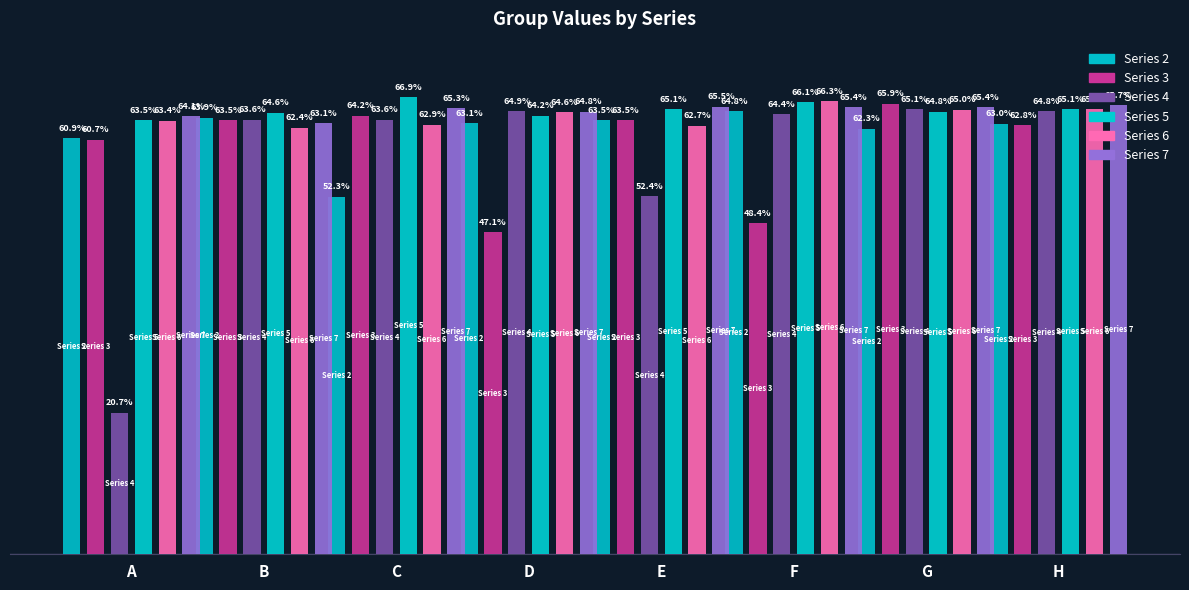

What is the value of the Series 4 bar at the 1st from the left?

0.2